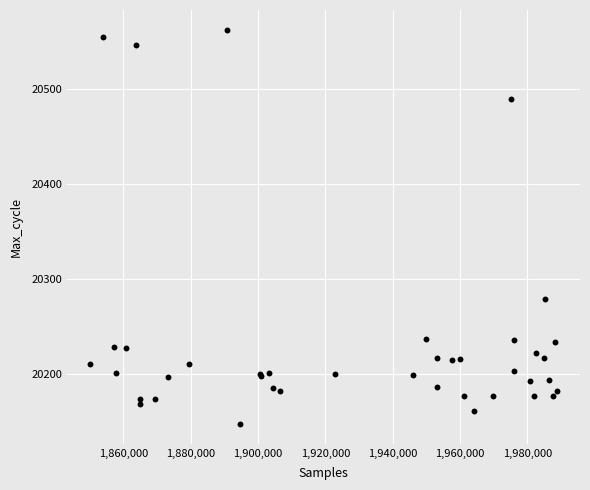

What Y value in the scatter plot is closest to 20354?

20279